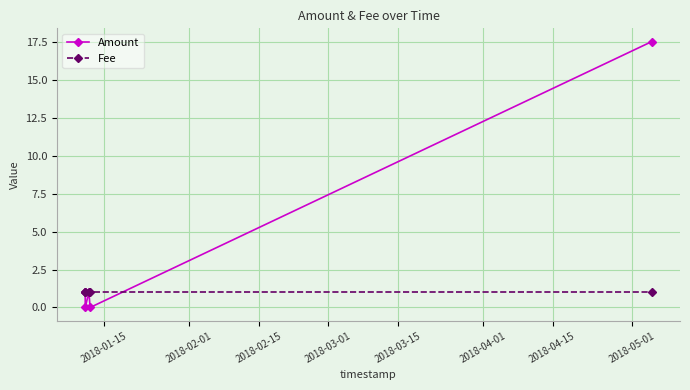

After their last crossing, which series has the higher values: Fee or Amount?

Amount